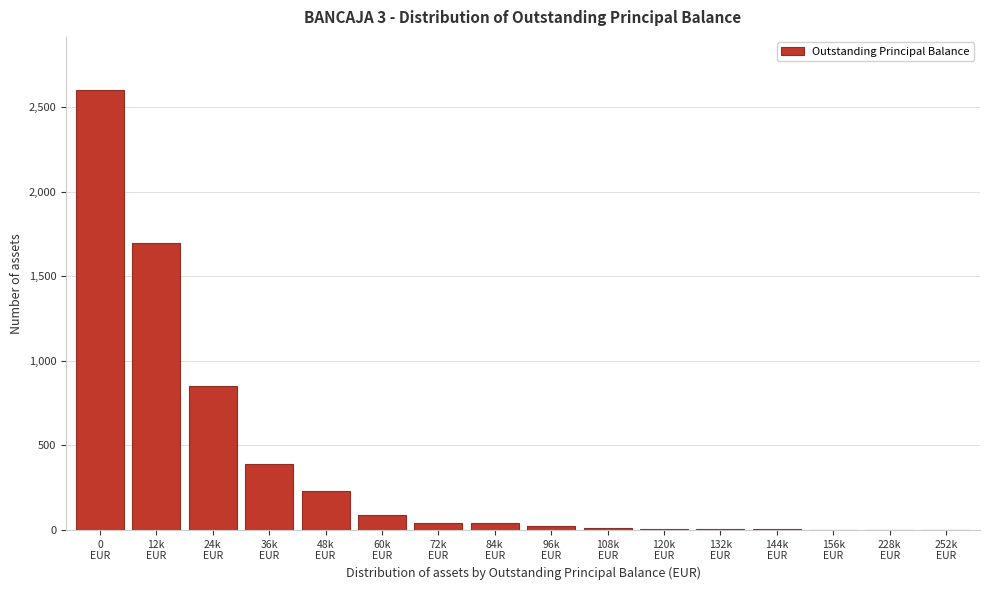

What is the maximum value shown in the chart?

2603